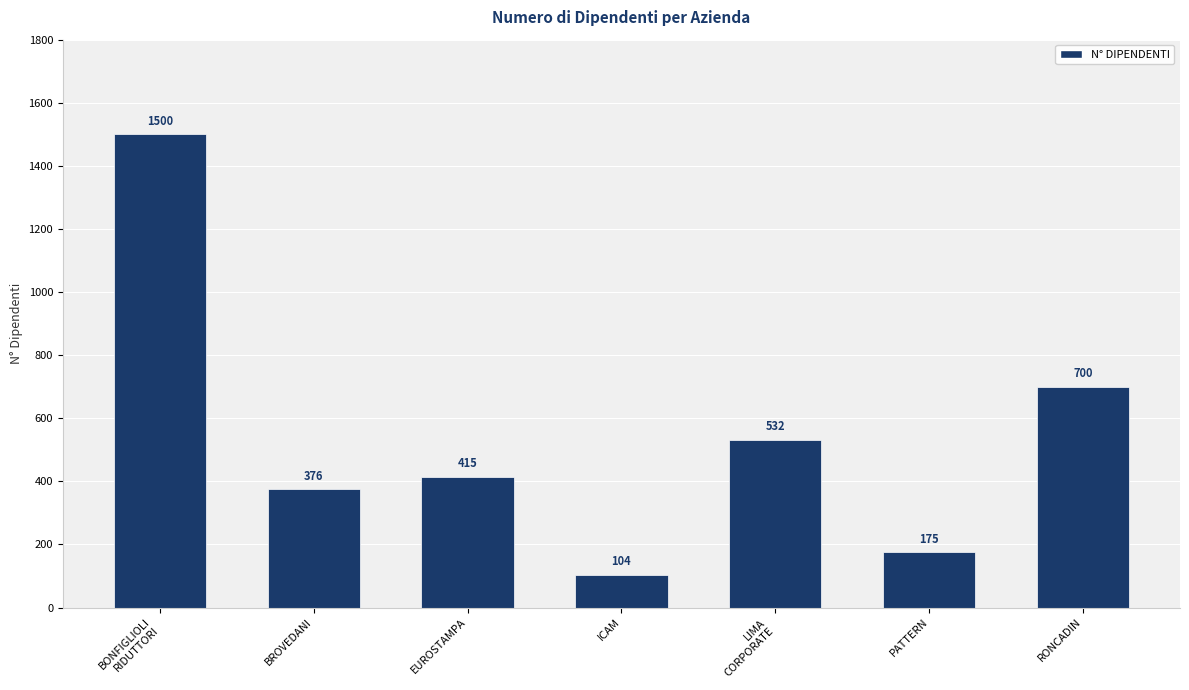

Reading left to right, what are all the values shown in this chart?

BONFIGLIOLI
RIDUTTORI=1500	BROVEDANI=376	EUROSTAMPA=415	ICAM=104	LIMA
CORPORATE=532	PATTERN=175	RONCADIN=700